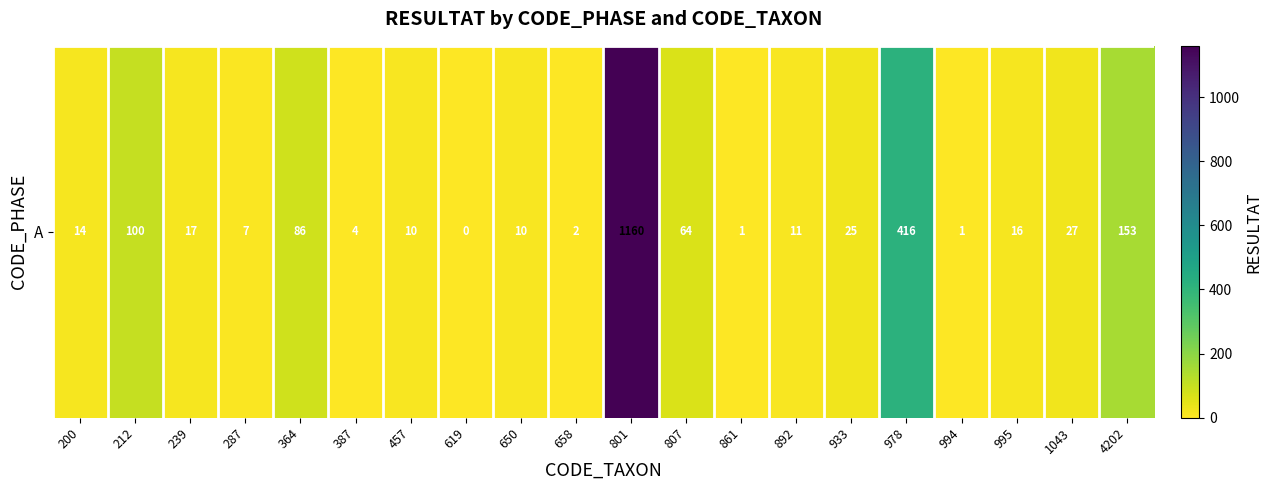

How many data points are less than 16?

10